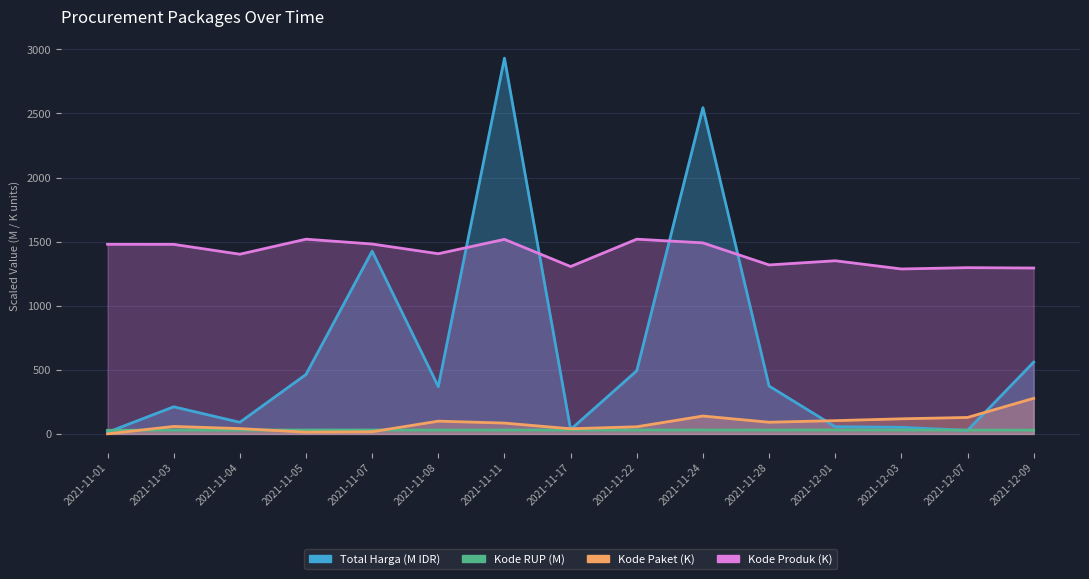

At which category is the sum across all series the highest?

2021-11-11